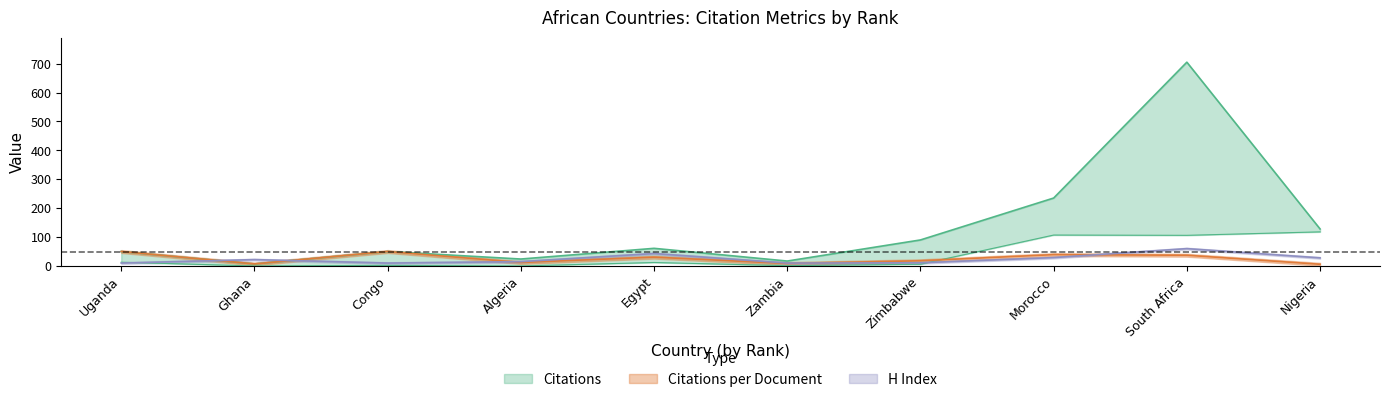

How many interior local peaks does the H index series have?

3